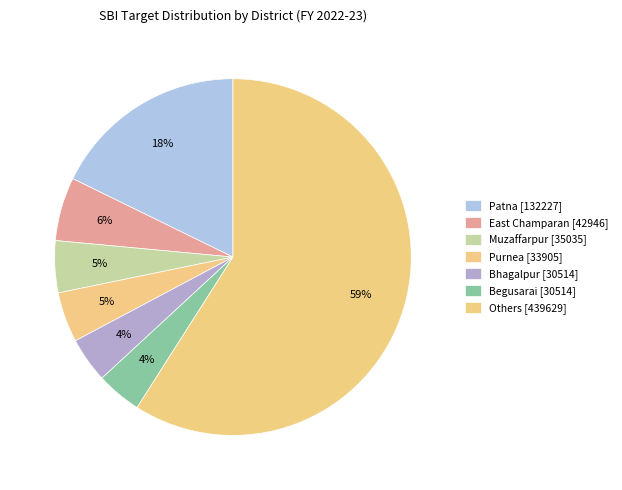

How many segments does this pie chart have?

7